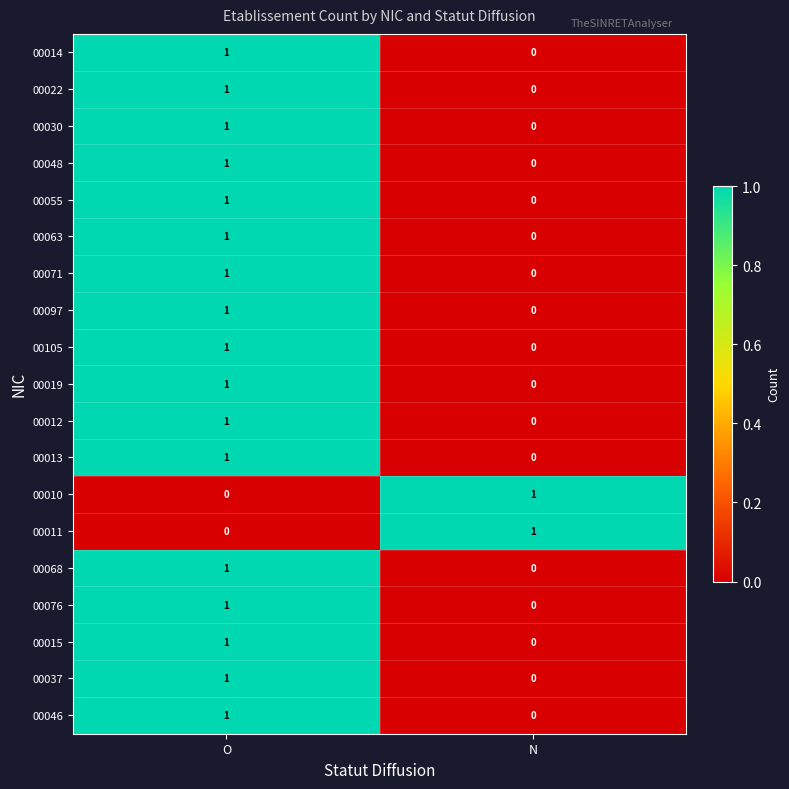

List the labels in order of 00015 value, largest first.

O, N